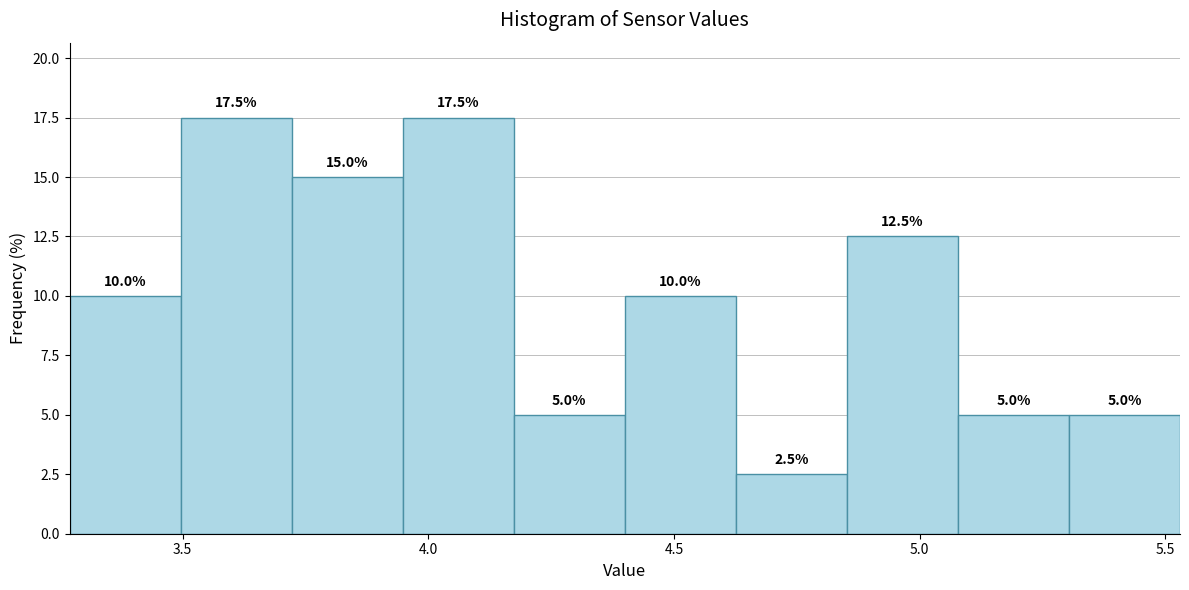

Reading left to right, transcribe this chart: for each bar, give the range it covers on the x-axis and its height. The bar edges are not printed on the chart, so give them approximately, as read against the axis.

3.25 to 3.50: 10.0
3.50 to 3.70: 17.5
3.70 to 3.95: 15.0
3.95 to 4.15: 17.5
4.15 to 4.40: 5.0
4.40 to 4.65: 10.0
4.65 to 4.85: 2.5
4.85 to 5.10: 12.5
5.10 to 5.30: 5.0
5.30 to 5.55: 5.0